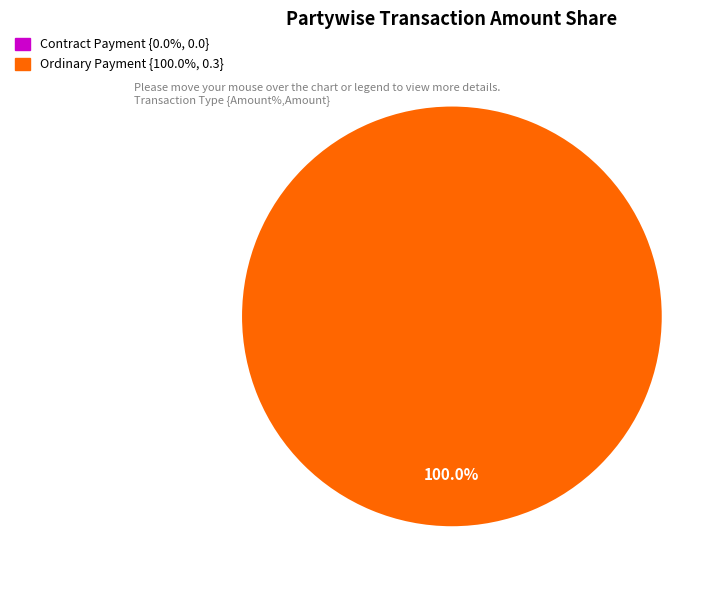

What portion of the pie excludes 1012447?

100.0%